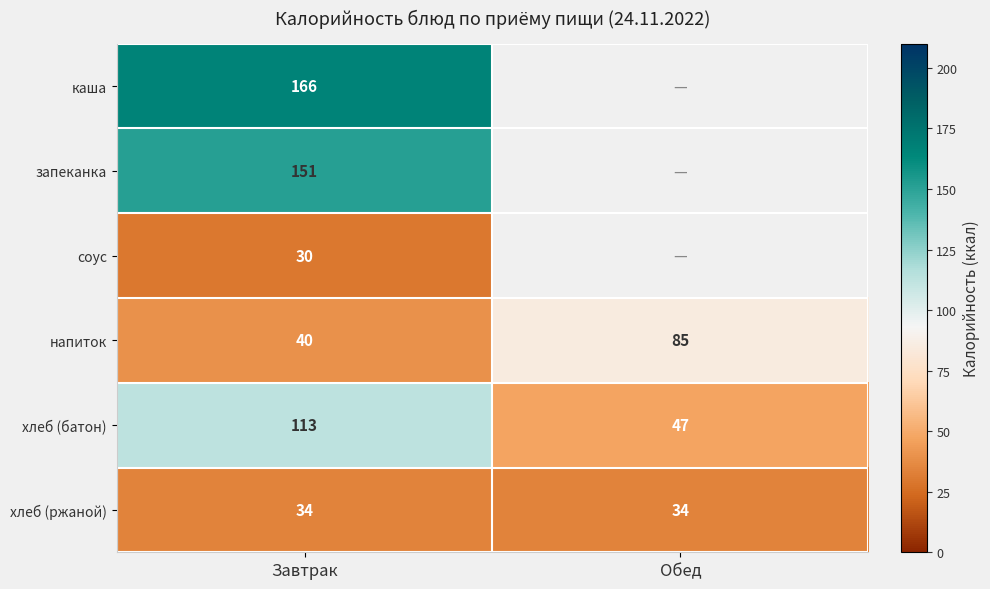

Which label corresponds to the smallest value in the chart?

Завтрак